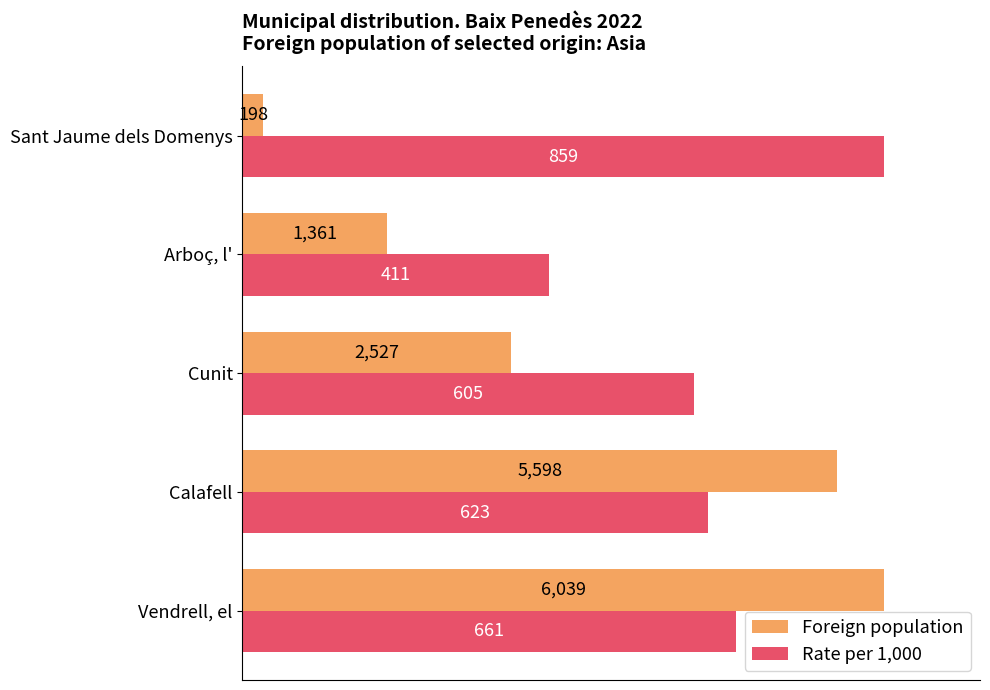

What are all the series names shown in the legend?

Foreign population, Rate per 1,000